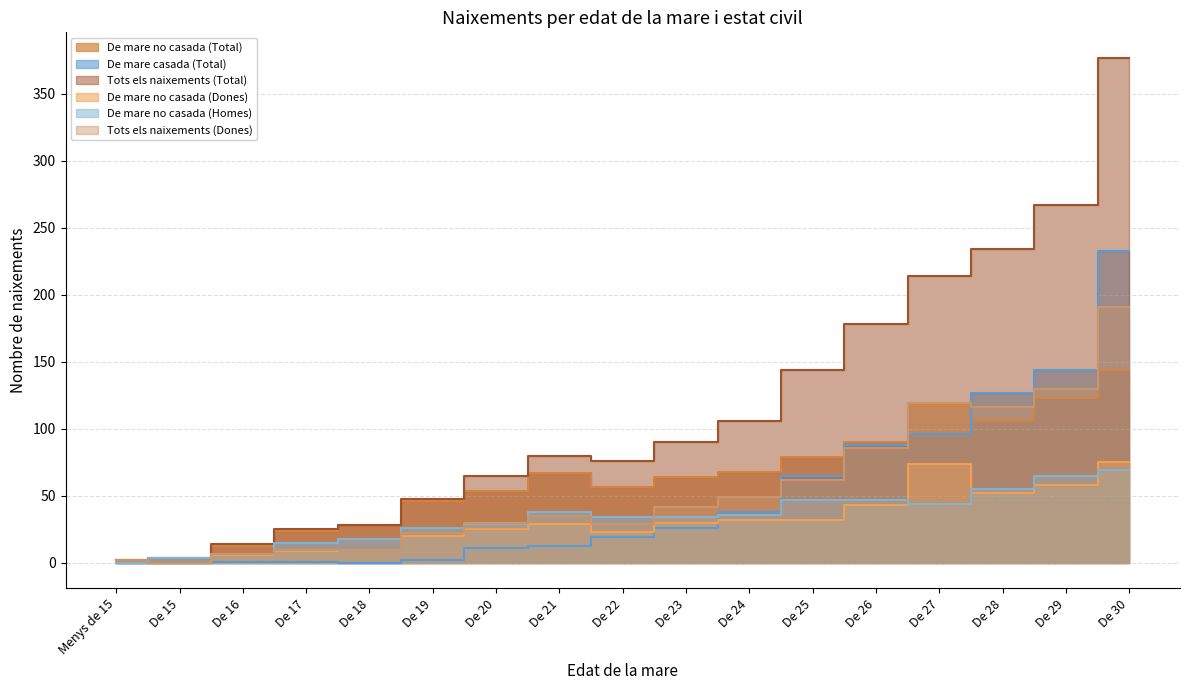

True or false: De mare no casada (Total) has a value of 13 at De 16.

True